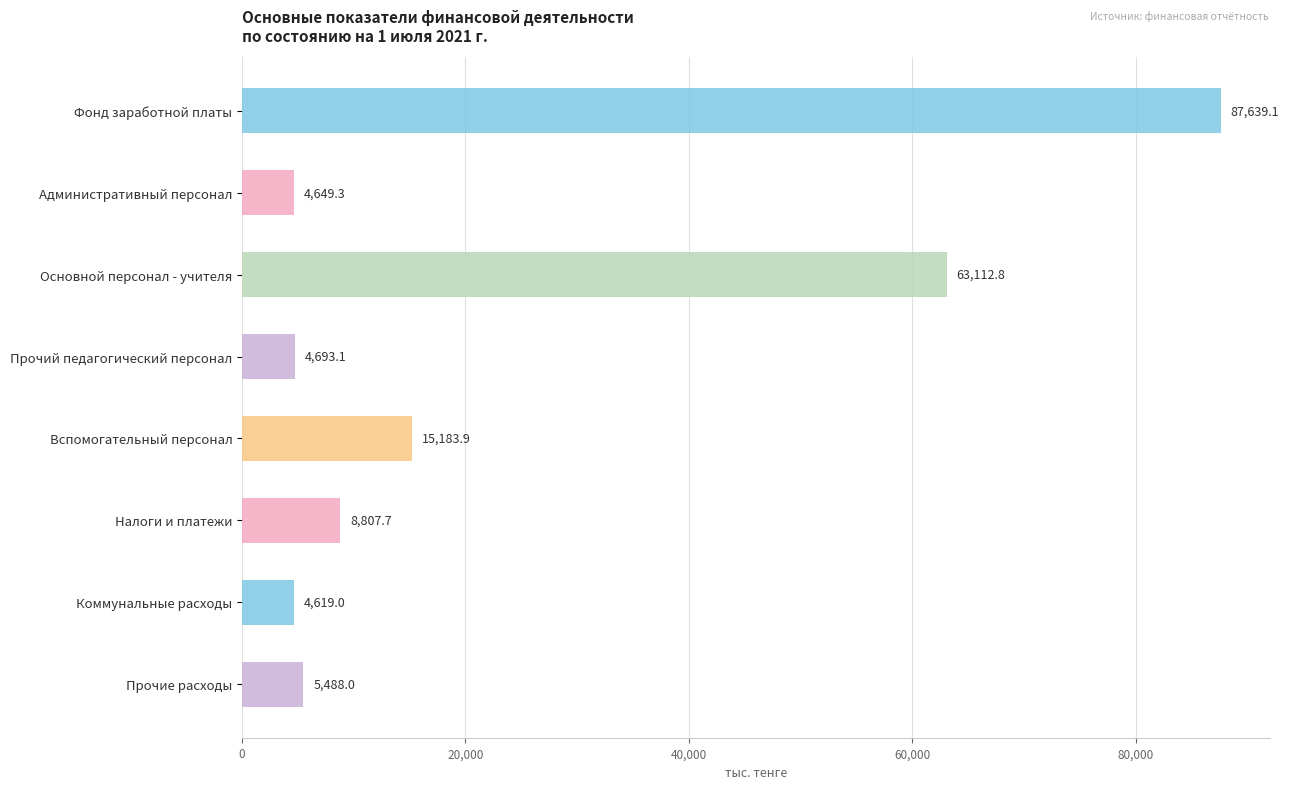

Rank the categories by value from highest to lowest.

Фонд заработной платы, Основной персонал - учителя, Вспомогательный персонал, Налоги и платежи, Прочие расходы, Прочий педагогический персонал, Административный персонал, Коммунальные расходы